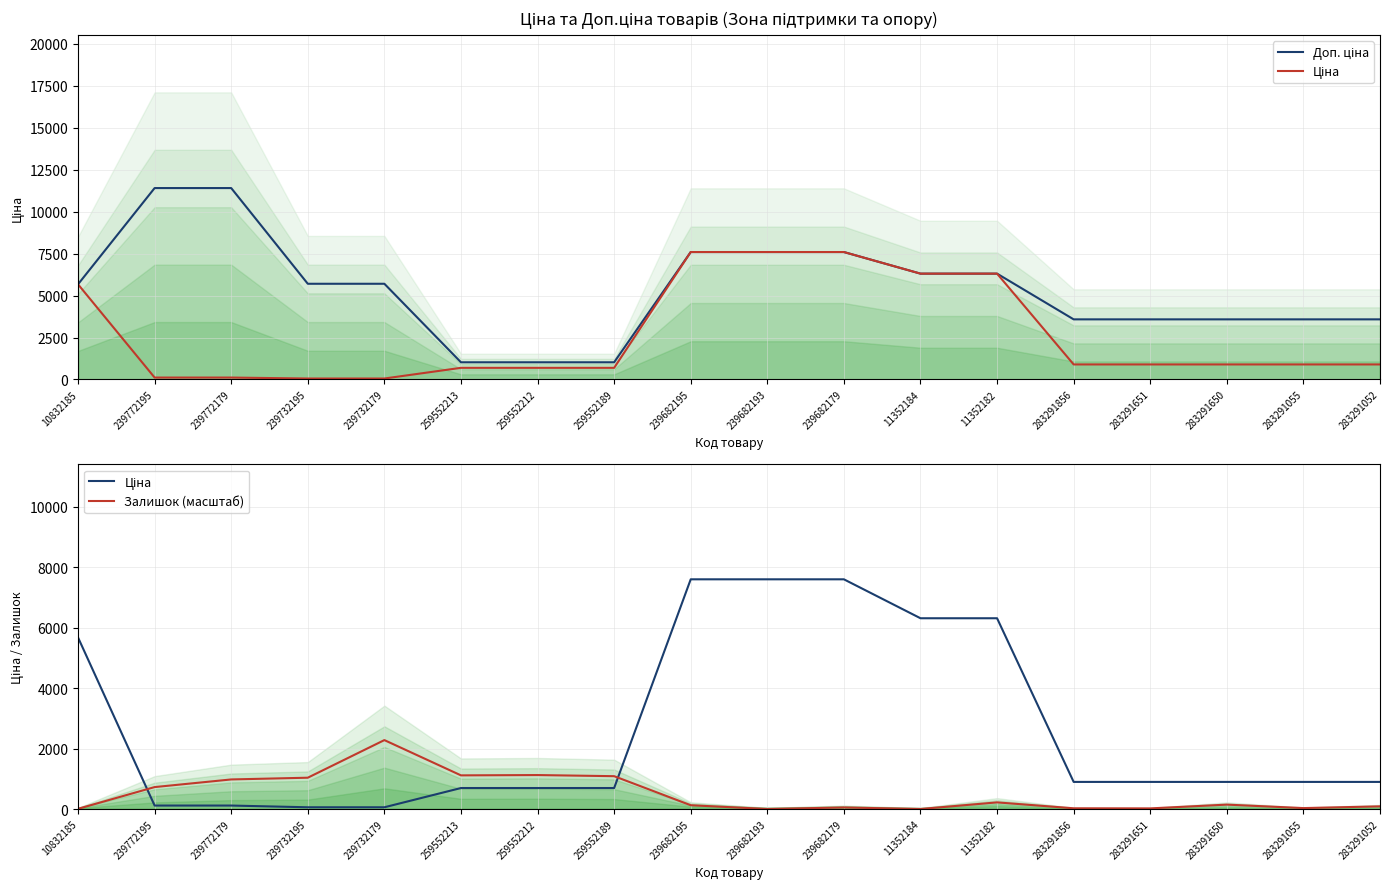

Reading left to right, transcribe all the data shown in this chart.

Доп. ціна: 5673.8	11410.0	11410.0	5705.0	5705.0	1024.6	1024.6	1024.6	7596.5	7596.5	7596.5	6308.8	6308.8	3583.6	3583.6	3583.6	3583.6	3583.6
Ціна: 5673.8	114.1	114.1	57.0	57.0	693.7	693.7	693.7	7596.5	7596.5	7596.5	6308.8	6308.8	895.9	895.9	895.9	895.9	895.9
Залишок (масштаб): 6.7	724.8	977.7	1035.0	2279.0	1112.5	1122.6	1085.5	124.7	0.0	50.6	0.0	219.1	23.6	20.2	145.0	30.3	87.7